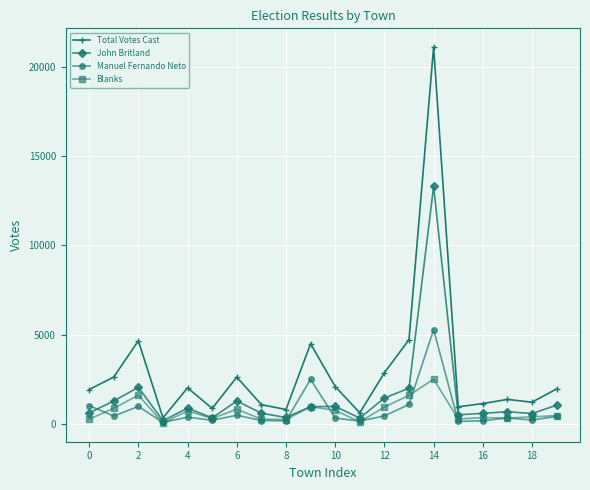

What is the difference between the second highest and minimum values in the John Britland series?

1878